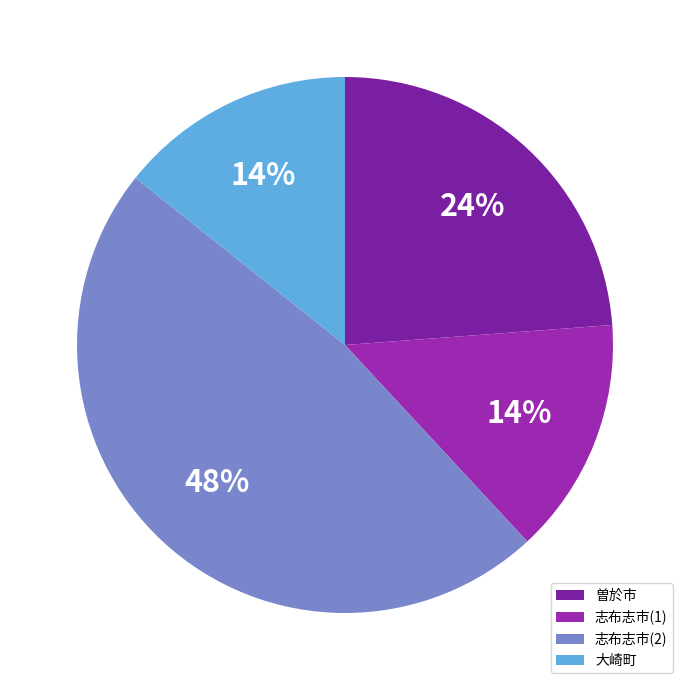

What percentage is the 志布志市(1) slice, to the nearest percent?

14%